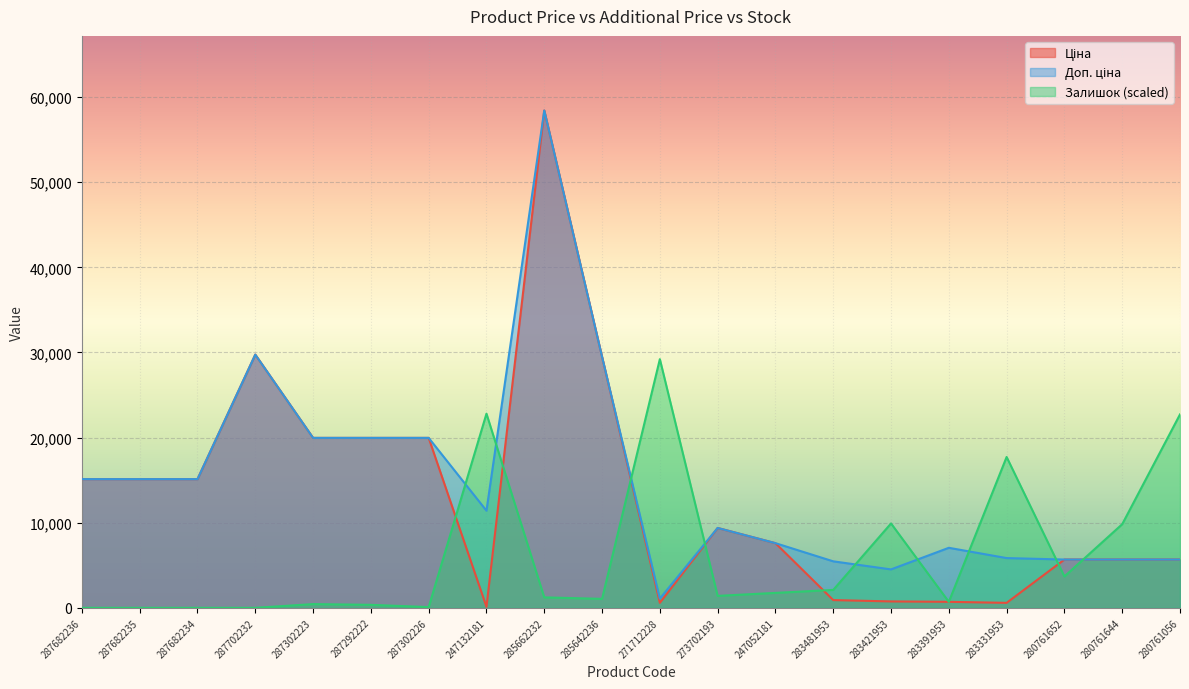

Rank the series at 283391953 from lowest to highest value.

Залишок, Ціна, Доп. ціна